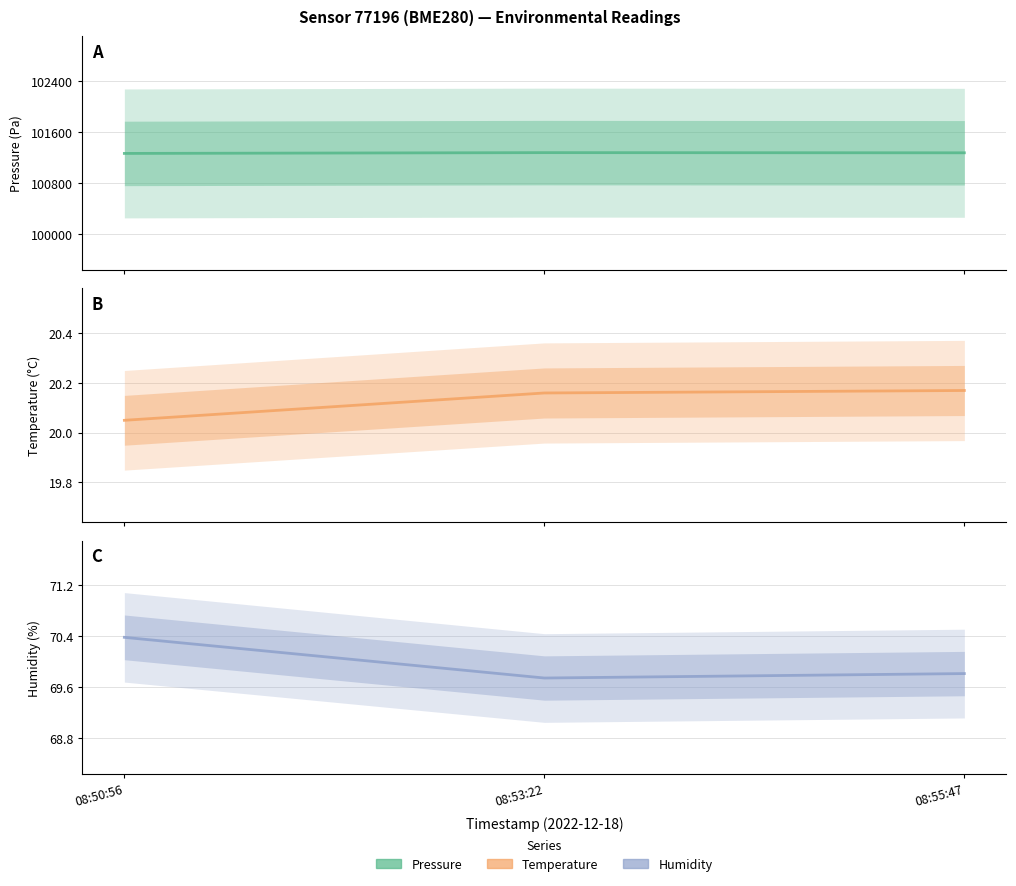

How many lines are shown in the chart?

3